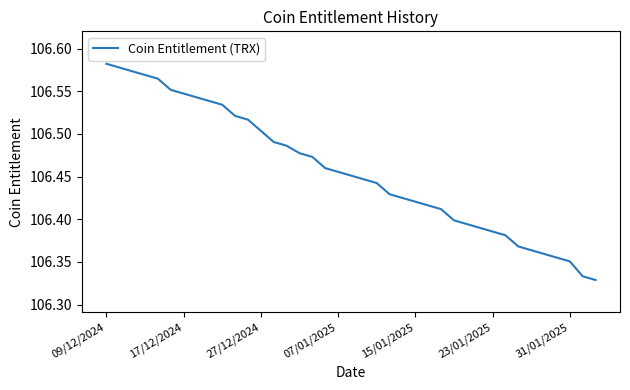

What is the difference between the maximum and minimum values?

0.3